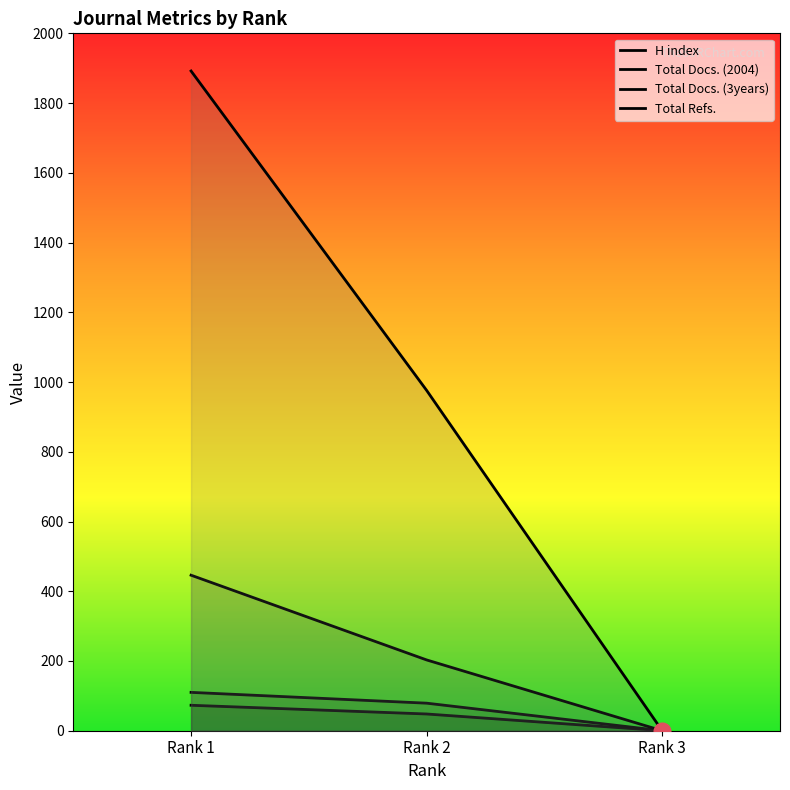

How many positive values does the H index series have?

2